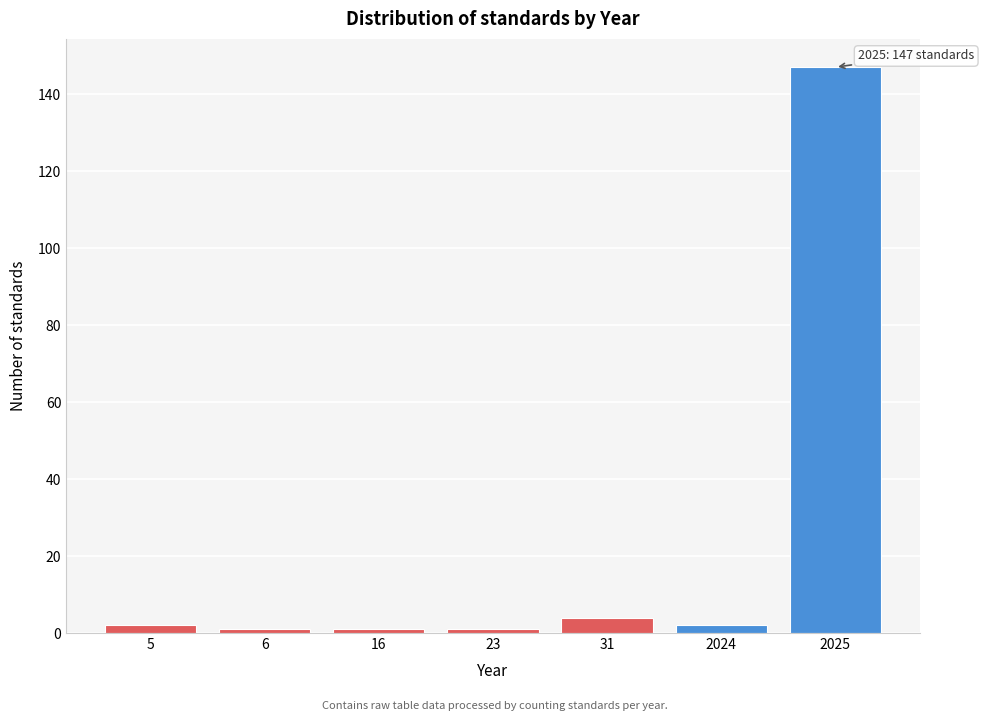

Reading right to left, extract all data points from this chart.

147	2	4	1	1	1	2